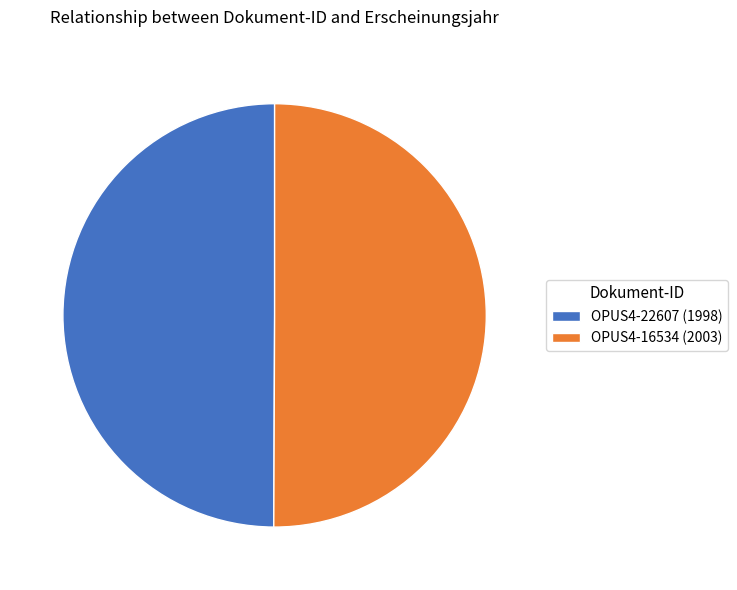

Approximately how many times larger is the value at OPUS4-16534 (2003) compared to OPUS4-22607 (1998)?

1.0